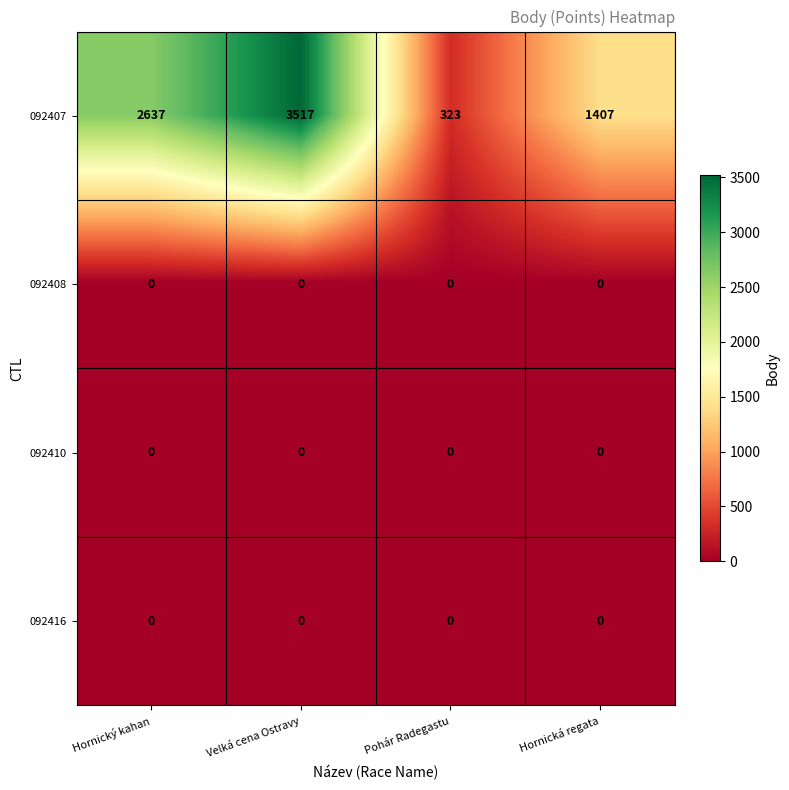

Is it true that 092410 equals 0 at Pohár Radegastu?

True